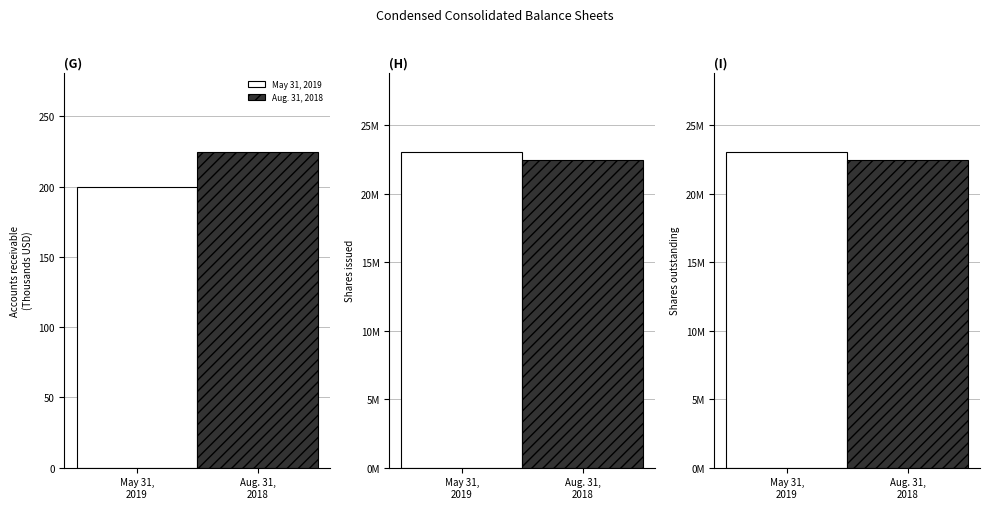

What is the sum of the Aug. 31, 2018 values at Accounts receivable and Shares issued?

22480225